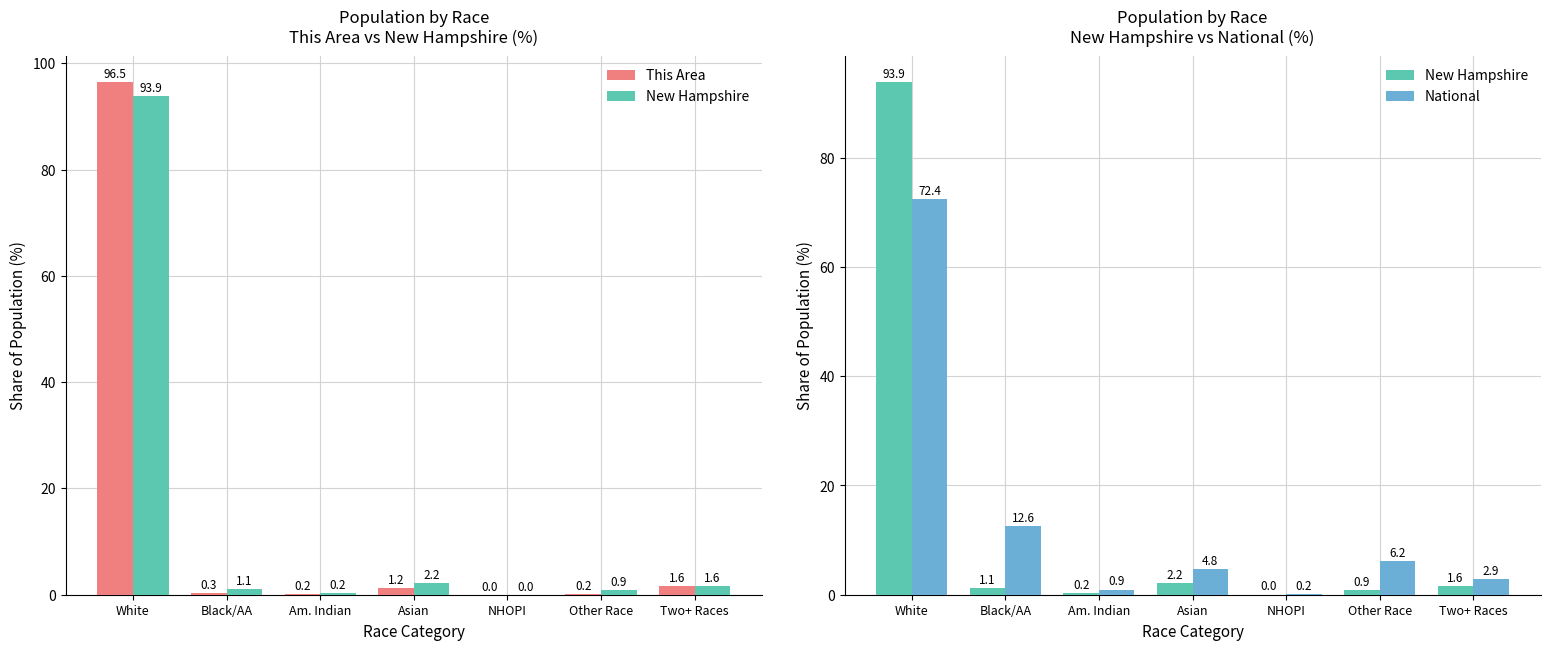

The This Area series shows 0.4 at Am. Indian. True or false?

False